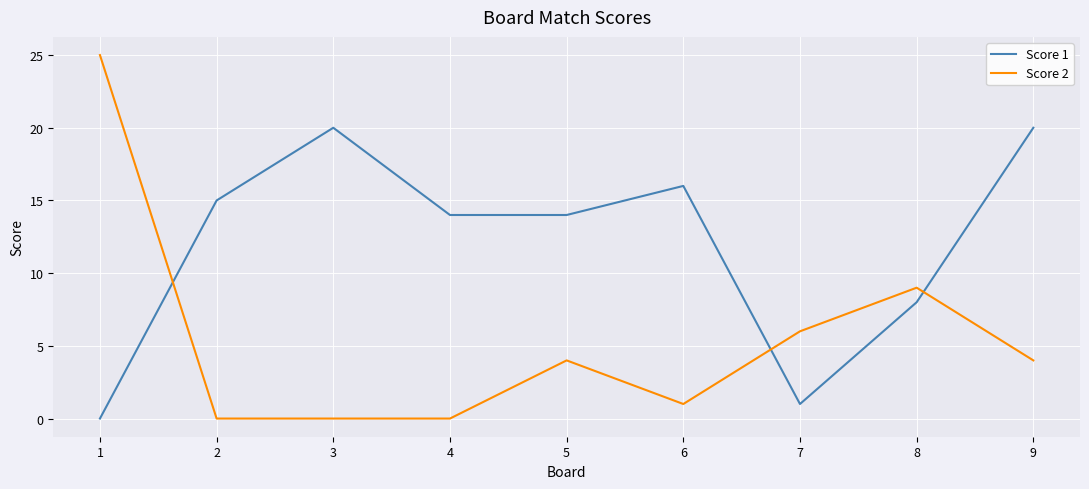

List the series in order of their peak value, highest first.

Score 2, Score 1